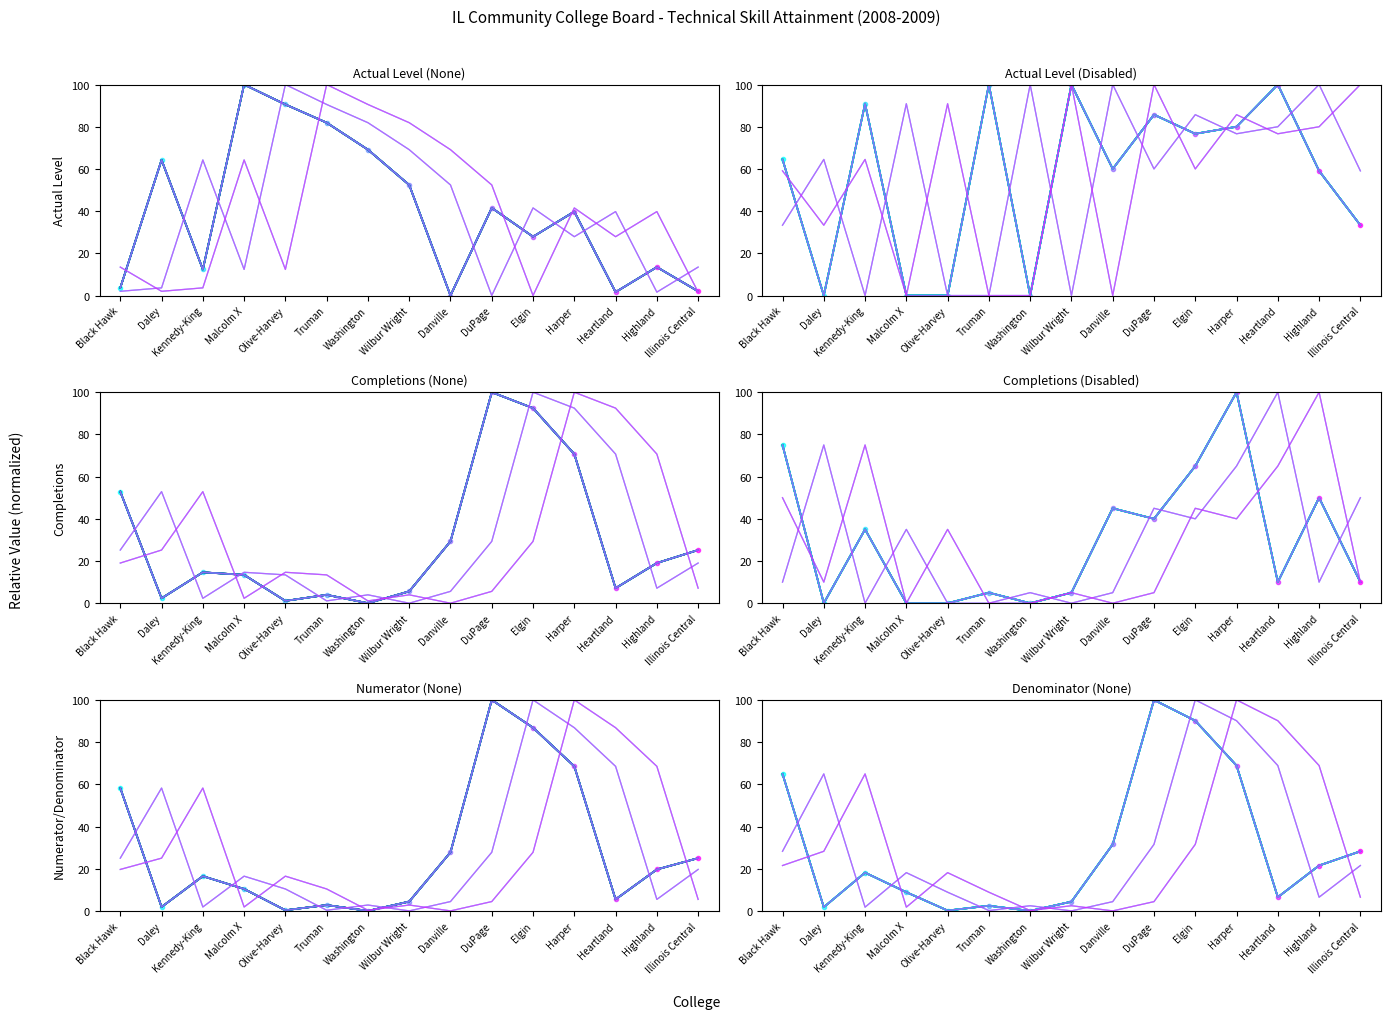

What position from the right is Daley?

14